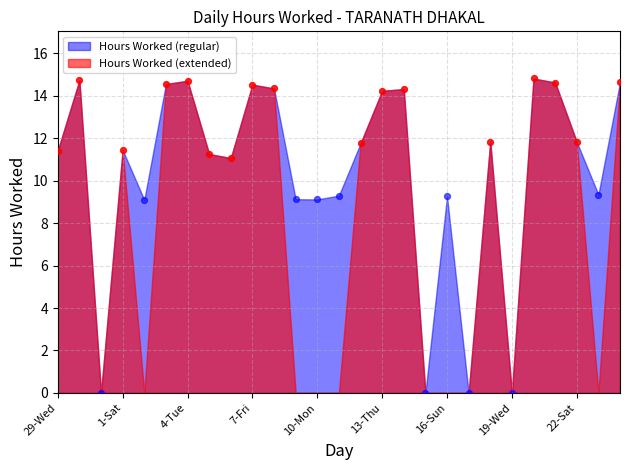

Between 12-Wed and 20-Thu, which is larger?

20-Thu